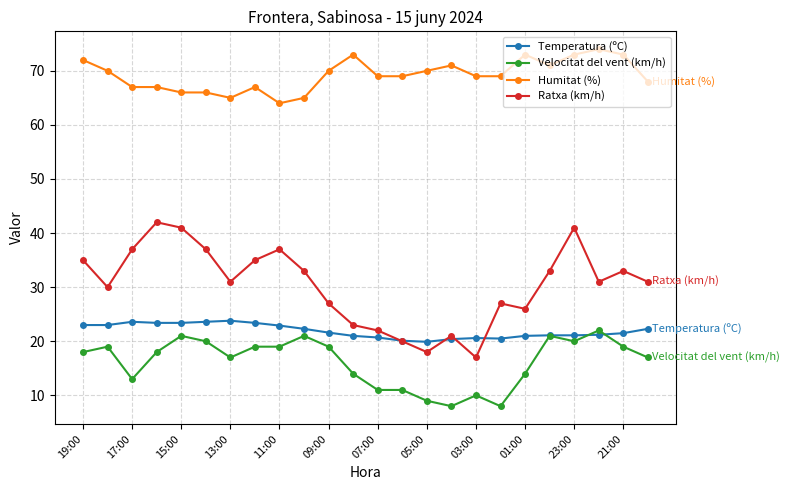

What is the value of the Temperatura (ºC) point at the 23rd from the left?

21.5